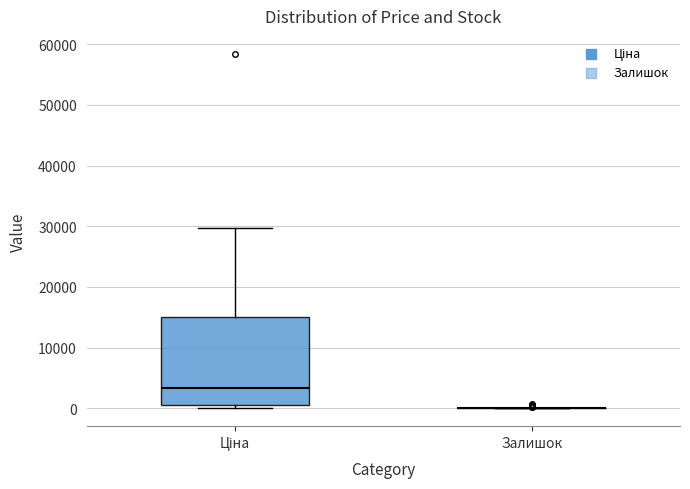

Reading left to right, read every box against the y-axis: the position of its median line, the range the box covers, and the ends of its whiskers. The values are not printed on the chart, so give them approximately, as read against the axis.

Ціна: median 3000, box 1000 to 15000, whiskers 0 to 30000
Залишок: box collapsed to a line at 0, whiskers 0 to 0